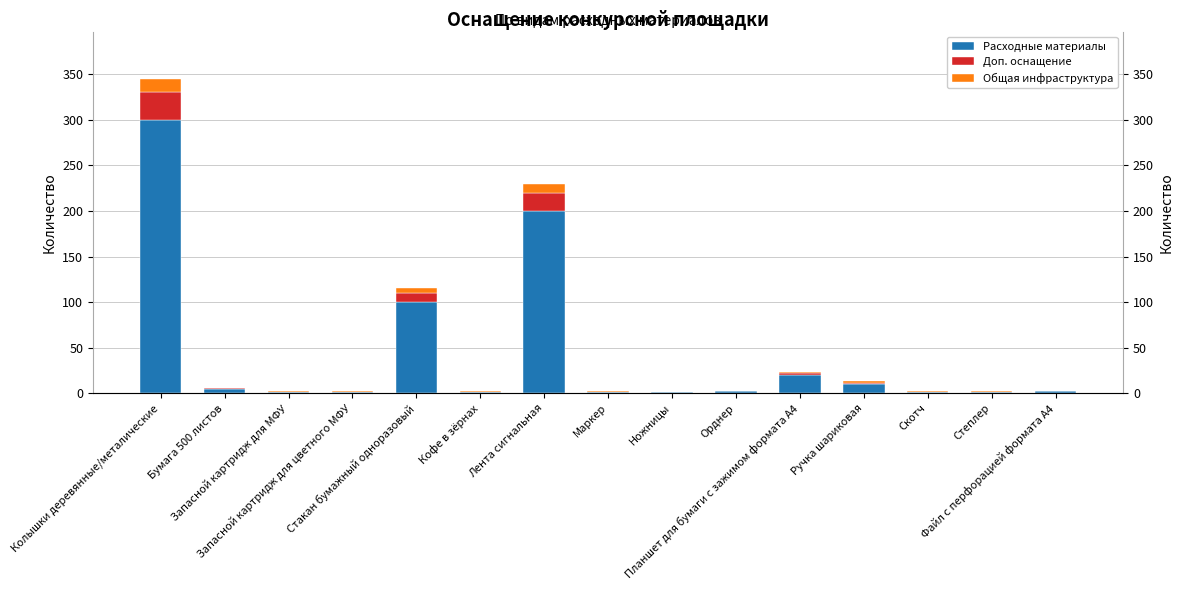

What is the highest value of the Расходные материалы series?

300